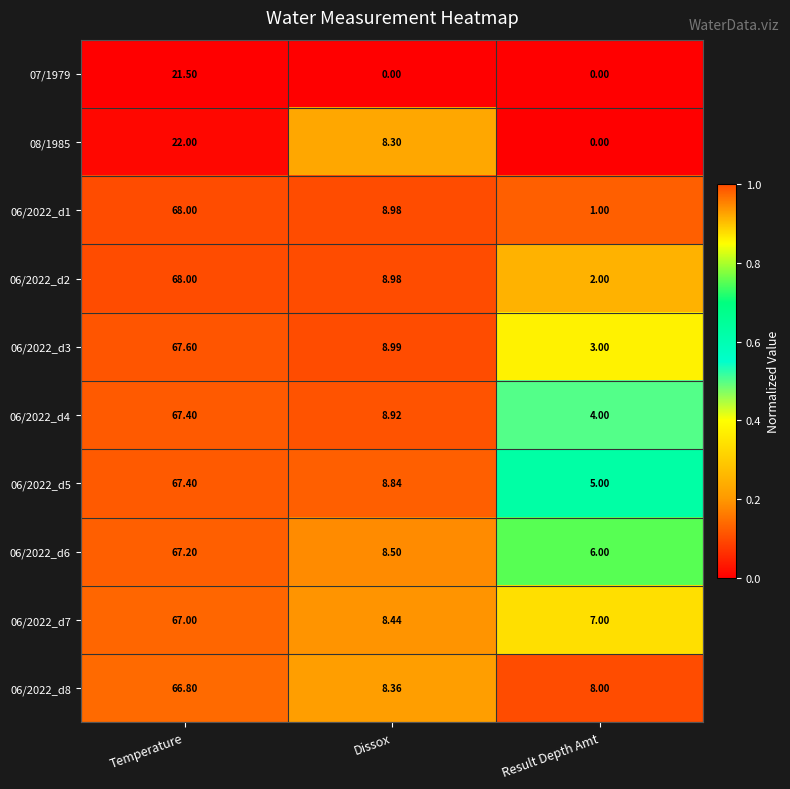

Rank the categories by 06/2022_d1 value from lowest to highest.

Result Depth Amt, Dissox, Temperature